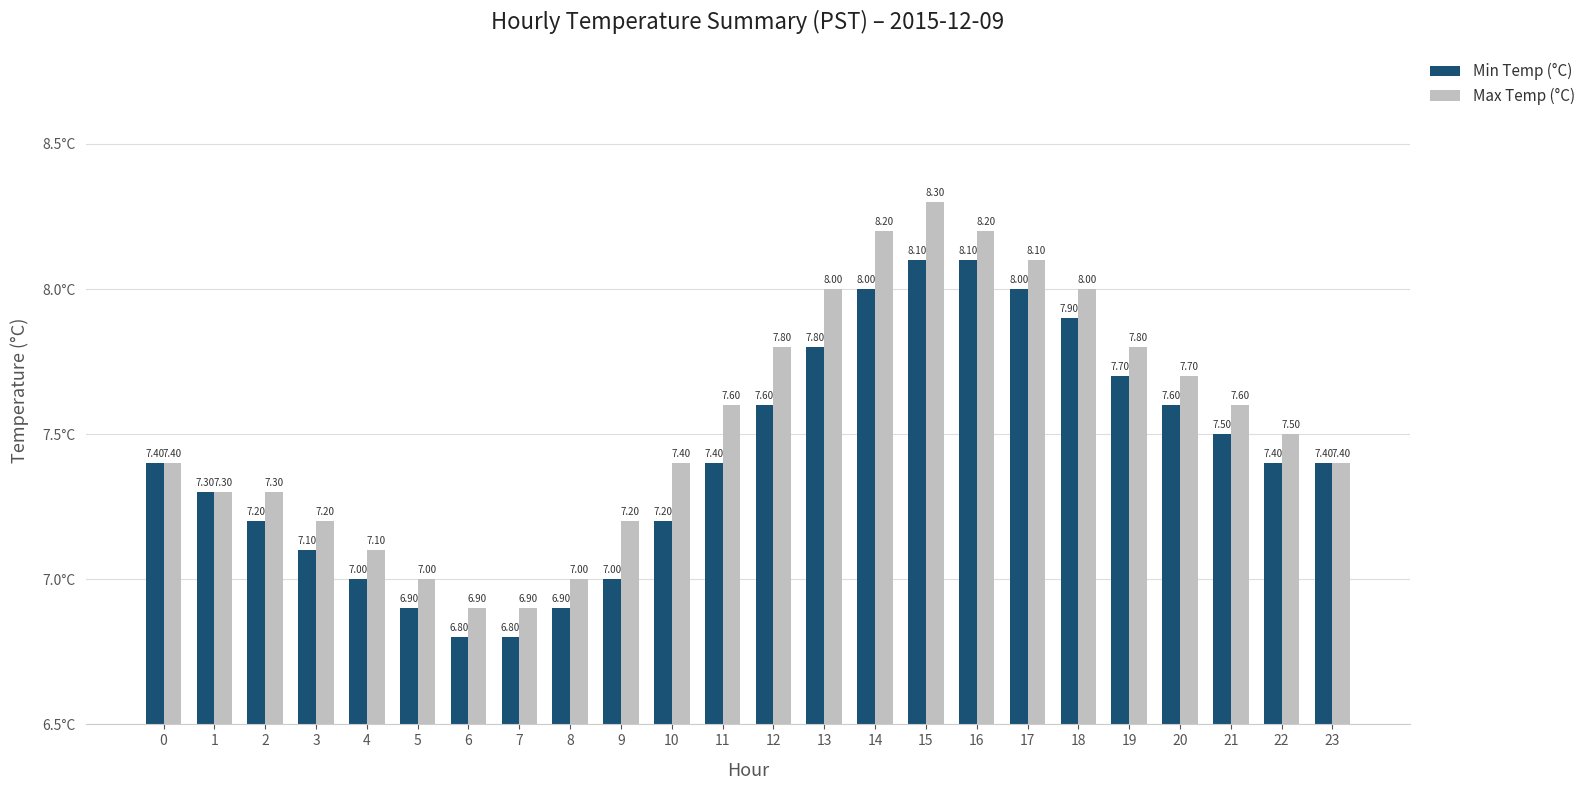

Reading left to right, list all the values displayed in this chart.

Min Temp (°C): 0=7.4	1=7.3	2=7.2	3=7.1	4=7.0	5=6.9	6=6.8	7=6.8	8=6.9	9=7.0	10=7.2	11=7.4	12=7.6	13=7.8	14=8.0	15=8.1	16=8.1	17=8.0	18=7.9	19=7.7	20=7.6	21=7.5	22=7.4	23=7.4
Max Temp (°C): 0=7.4	1=7.3	2=7.3	3=7.2	4=7.1	5=7.0	6=6.9	7=6.9	8=7.0	9=7.2	10=7.4	11=7.6	12=7.8	13=8.0	14=8.2	15=8.3	16=8.2	17=8.1	18=8.0	19=7.8	20=7.7	21=7.6	22=7.5	23=7.4